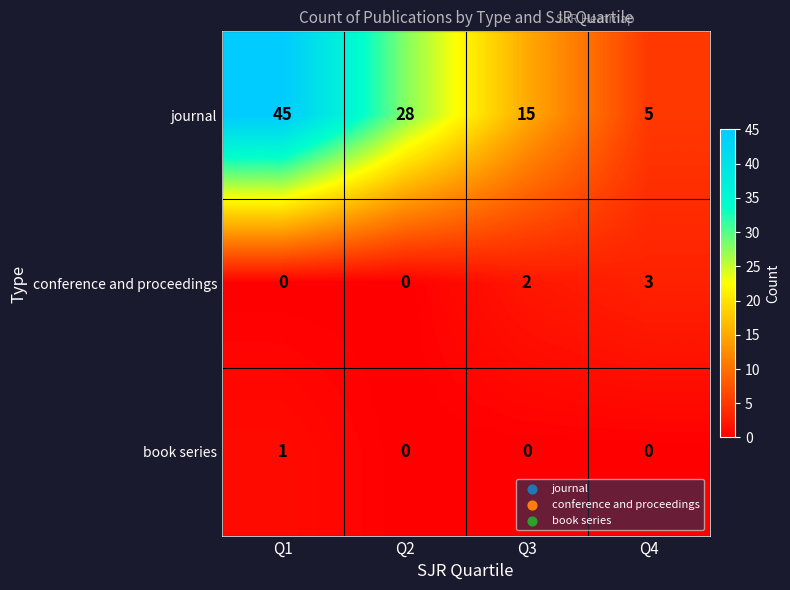

Rank the series at Q4 from lowest to highest value.

book series, conference and proceedings, journal